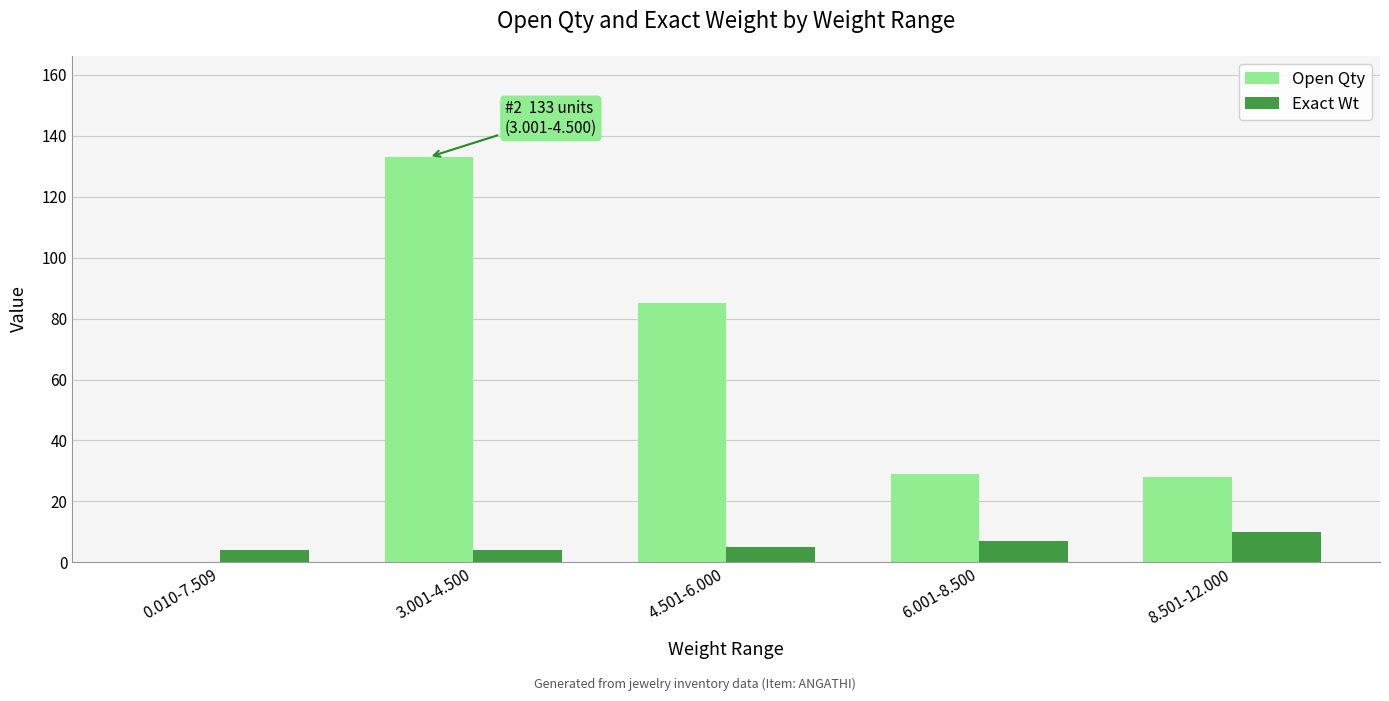

Which series has the largest total across all categories?

Open Qty